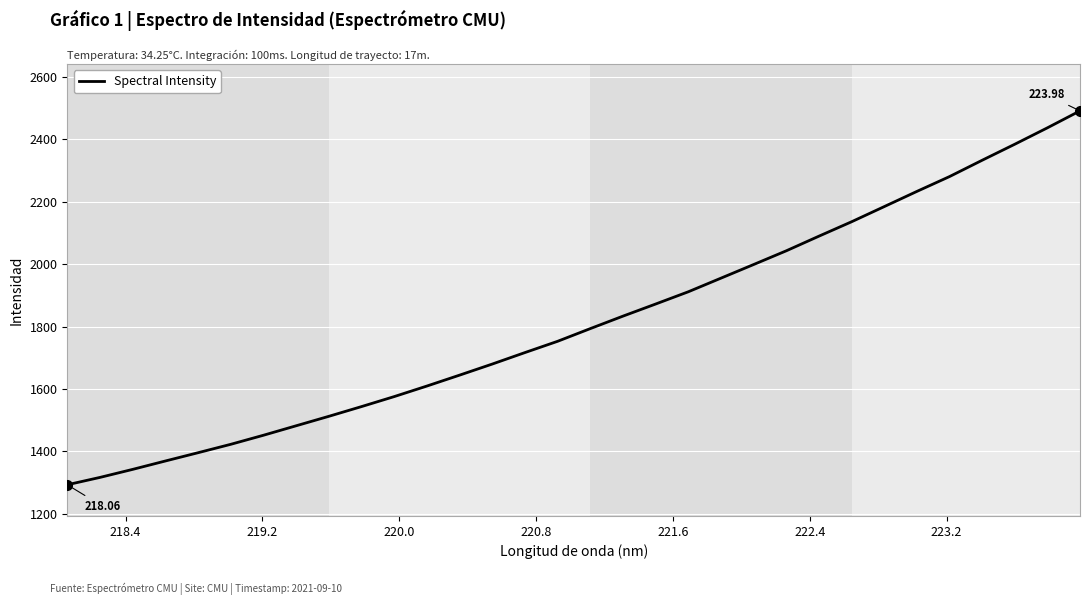

What is the difference between the maximum and minimum values?

1197.8